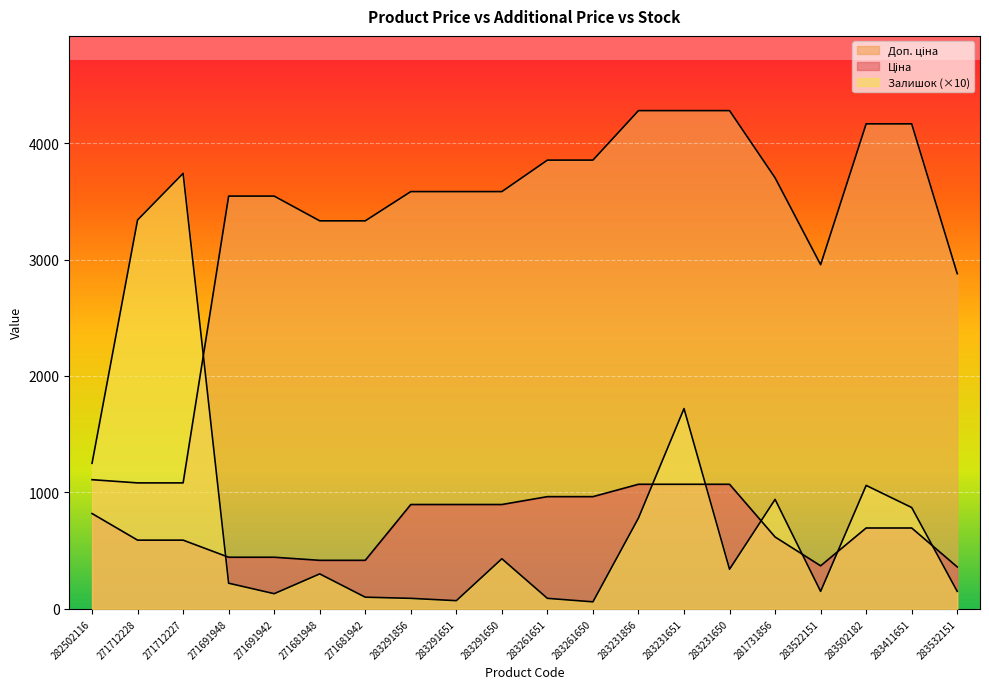

What is the lowest value of the Доп. ціна series?

1081.7